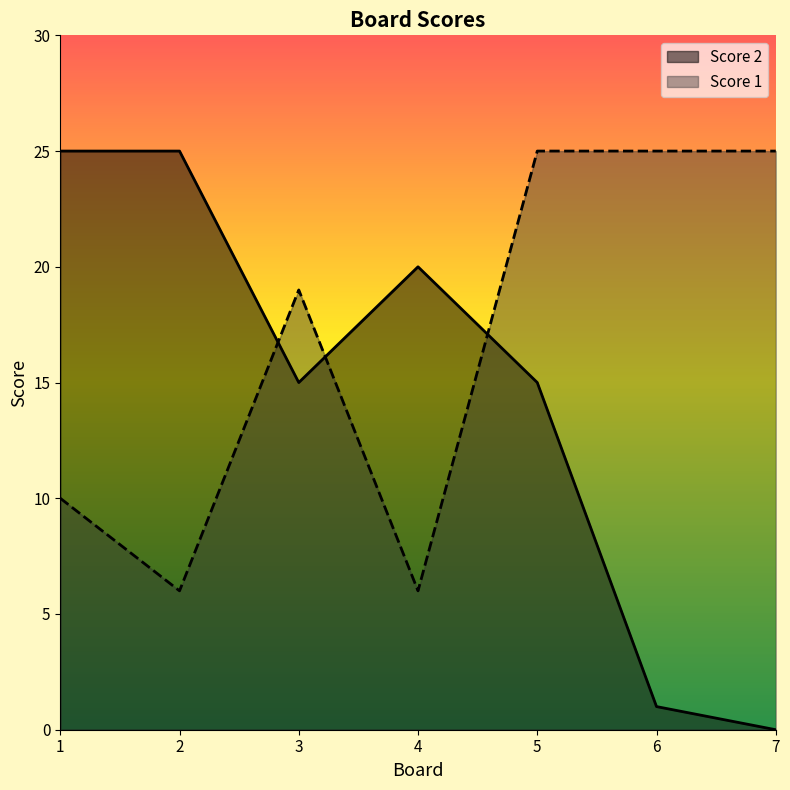

In Score 2, how many points are lower than both neighbors (excluding endpoints)?

1